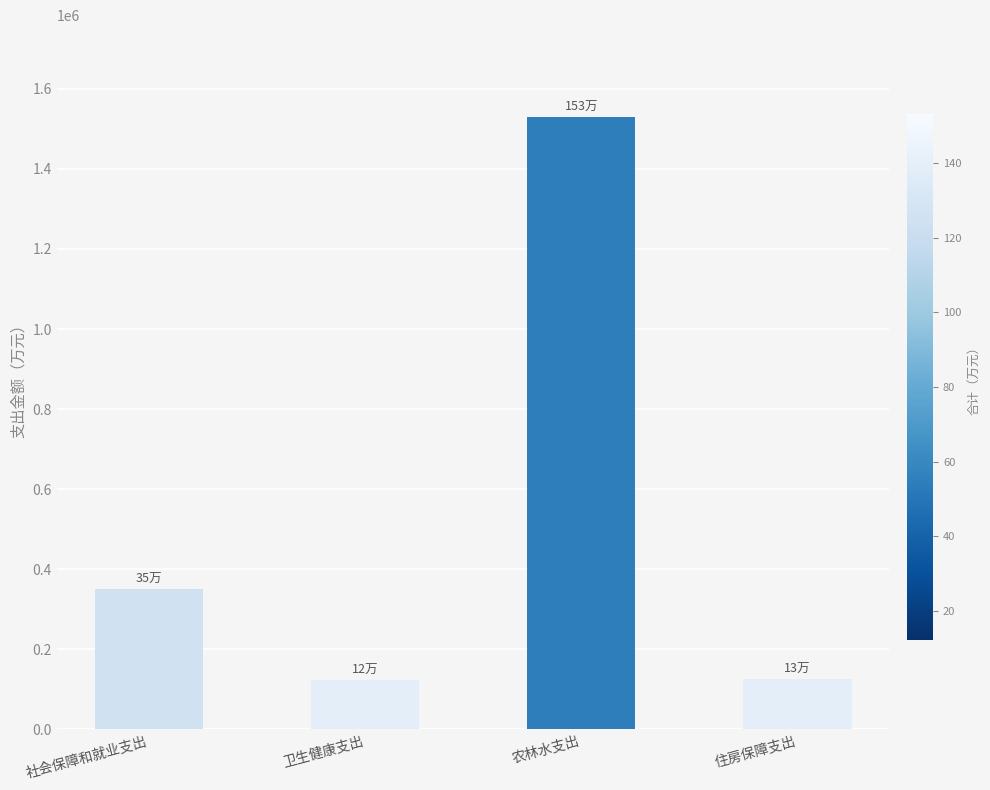

What is the average value?

531834.8